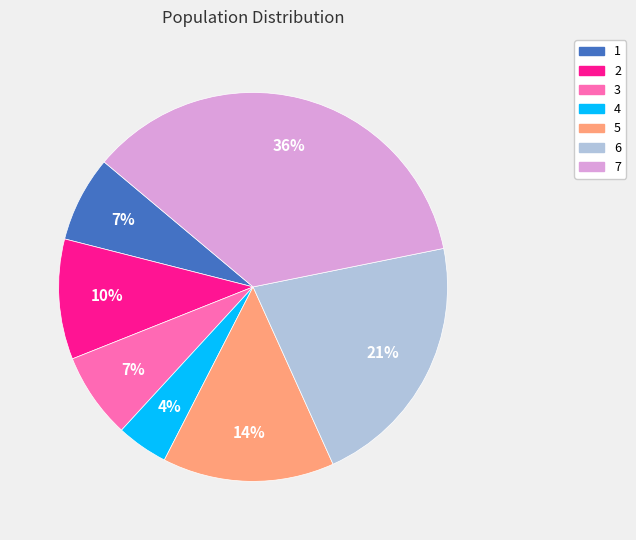

What percentage is the 2 slice, to the nearest percent?

10%